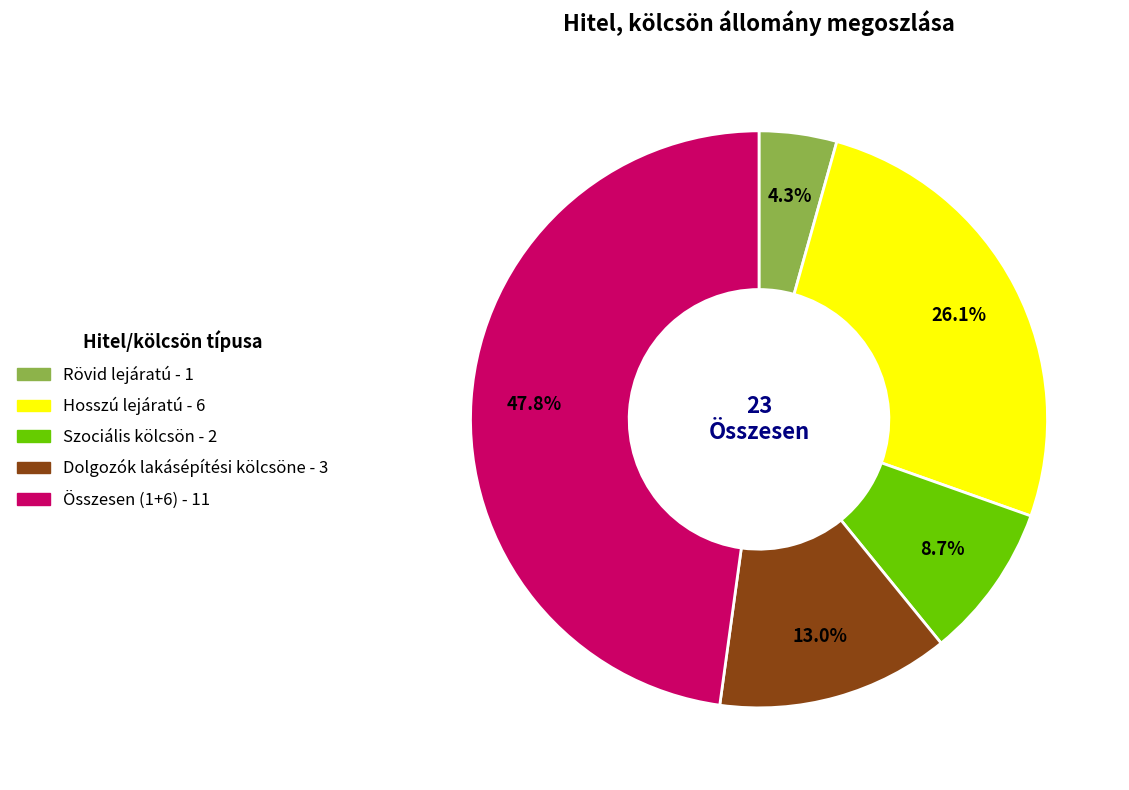

What percentage is the Szociális kölcsön slice, to the nearest percent?

9%